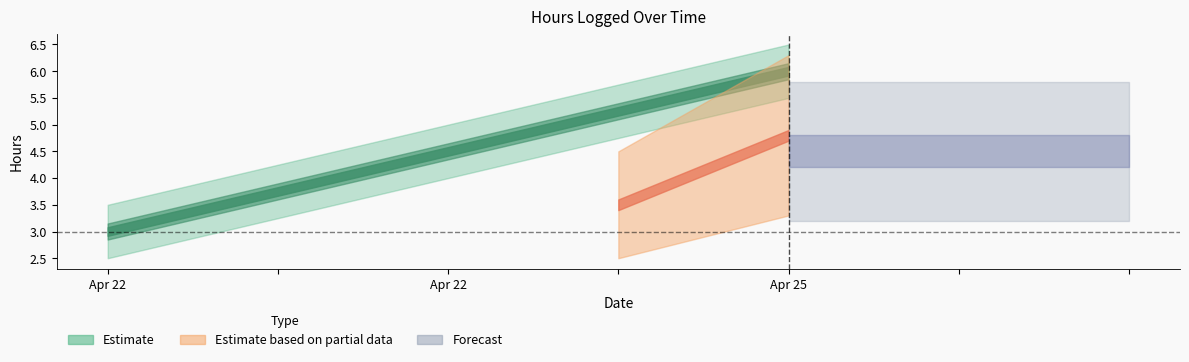

Approximately how many times larger is the value at 04/22/2015 compared to 04/22/2015?

0.5